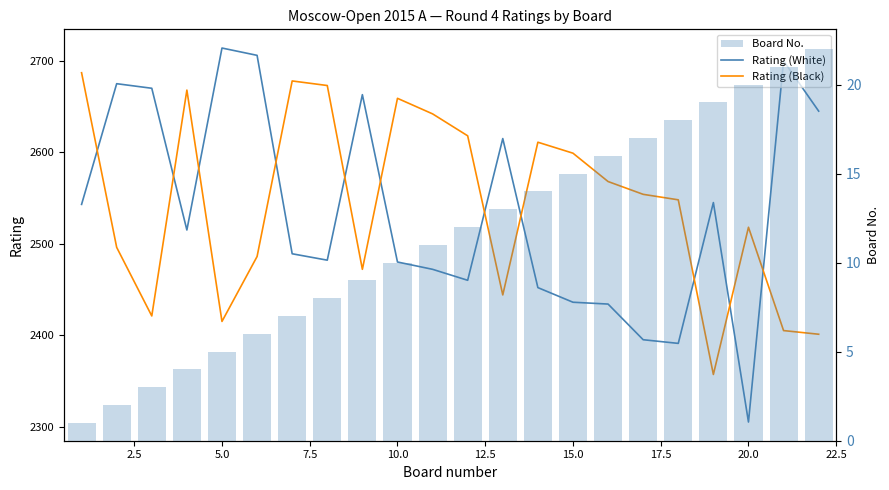

Which series has the largest total across all categories?

Rating (Black)